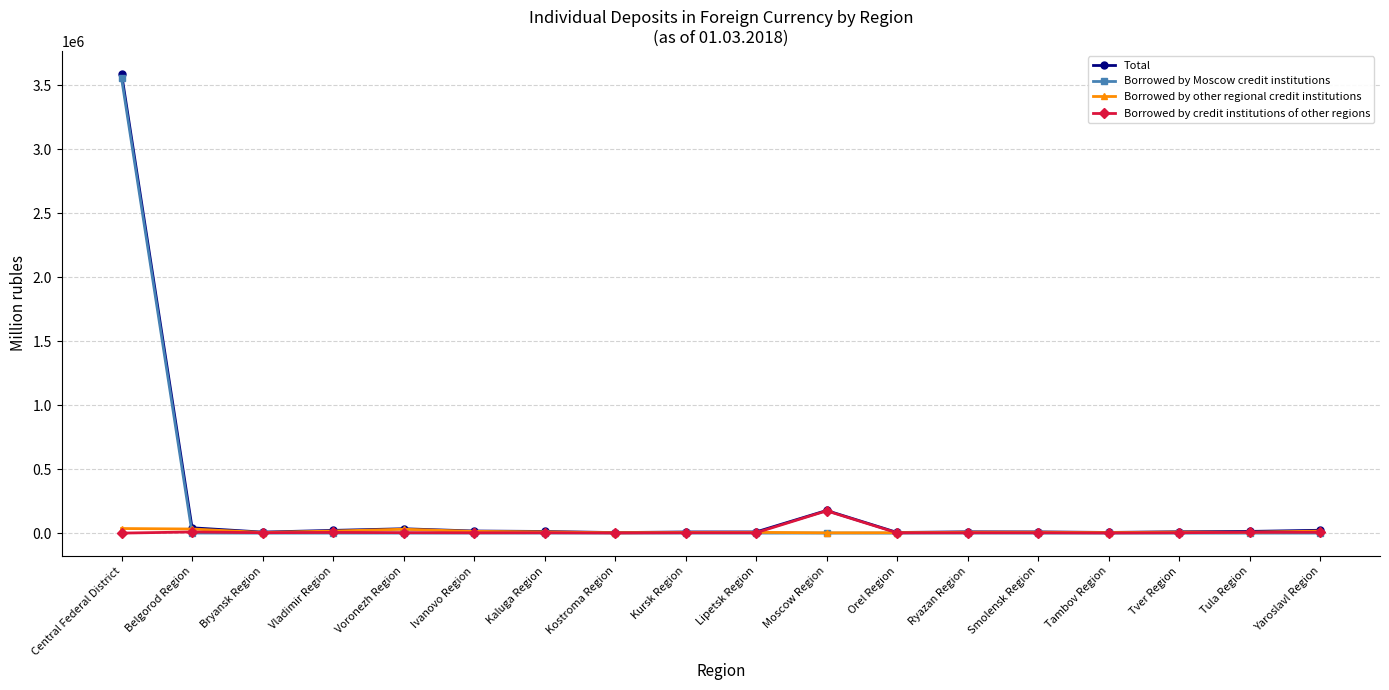

Is this an area chart (filled region under the line)?

No